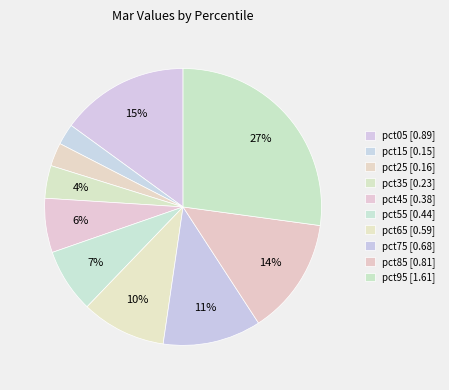

What percentage is the pct35 slice, to the nearest percent?

4%